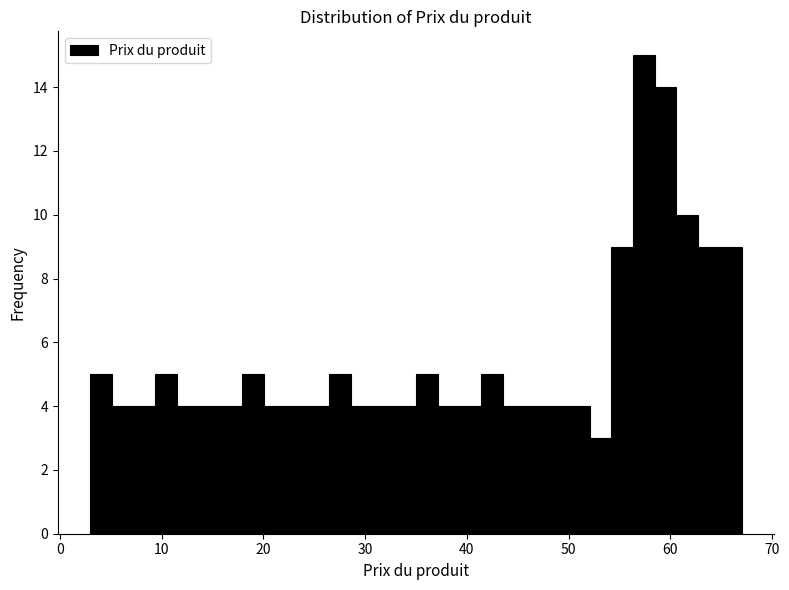

Read against the x-axis, roughly where is the centre of the tallest bar?

57